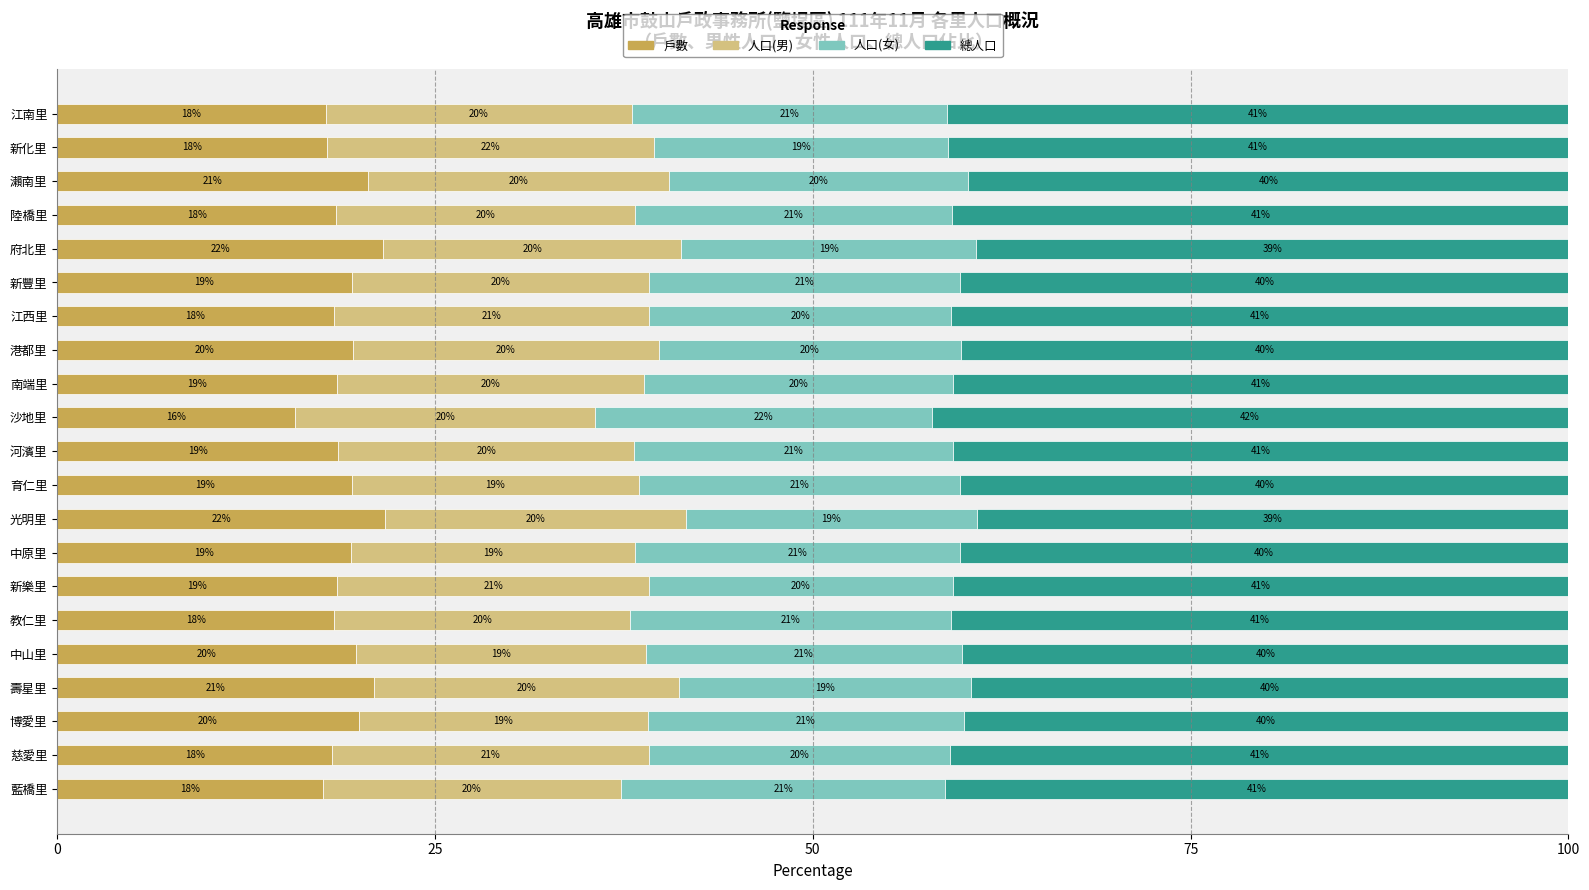

The value of 戶數 at 育仁里 is 19.5. True or false?

True